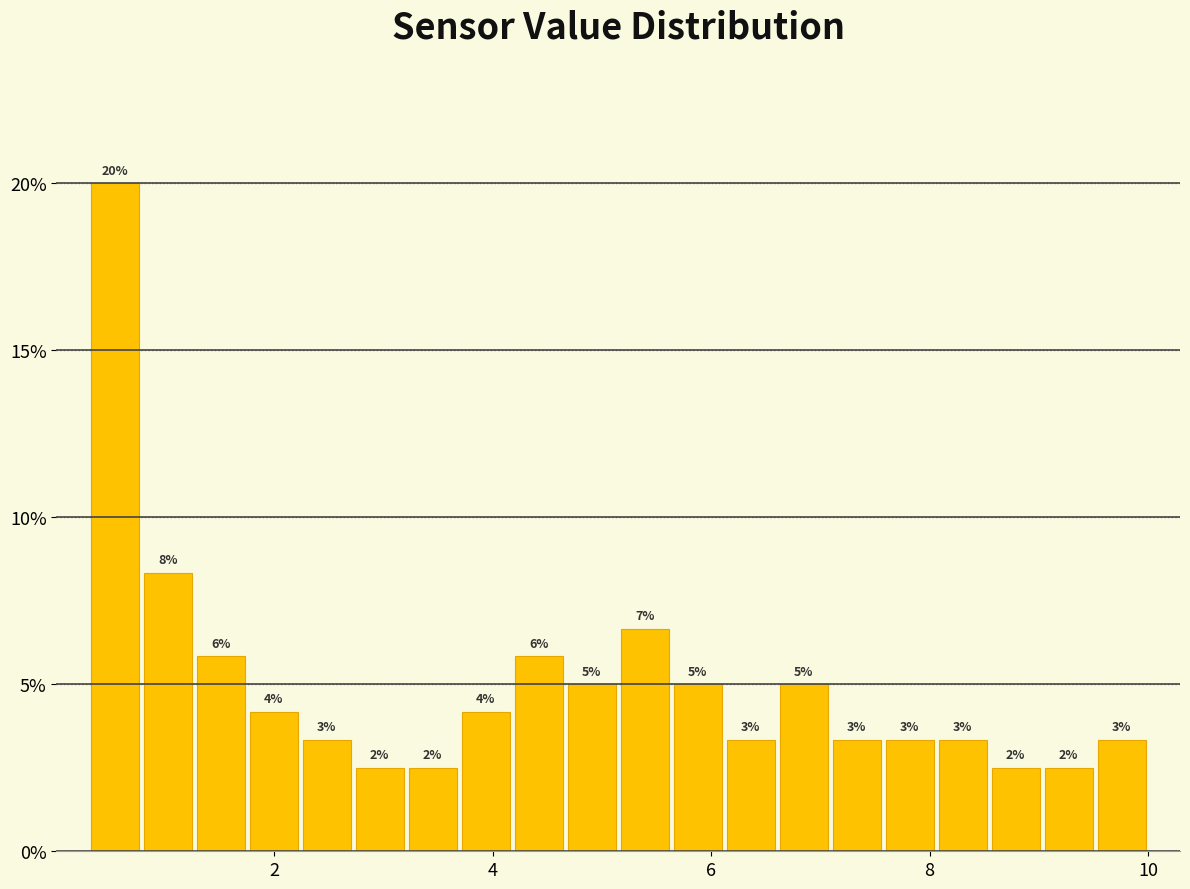

Around what value on the x-axis is the tallest bar? Give the approximate position of its centre, as read against the axis.

0.6